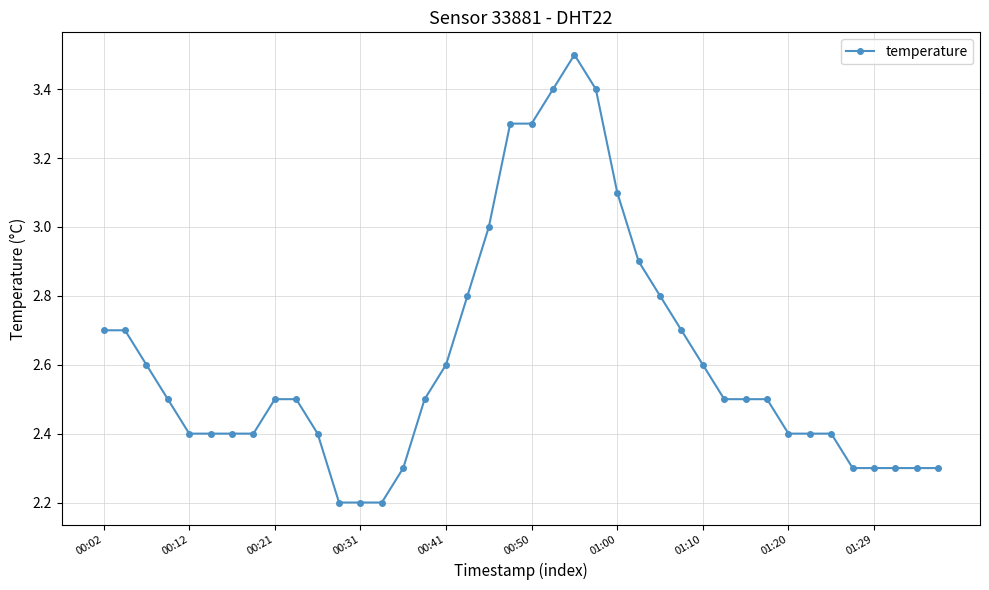

True or false: the data has more than 0 interior local peaks.

True